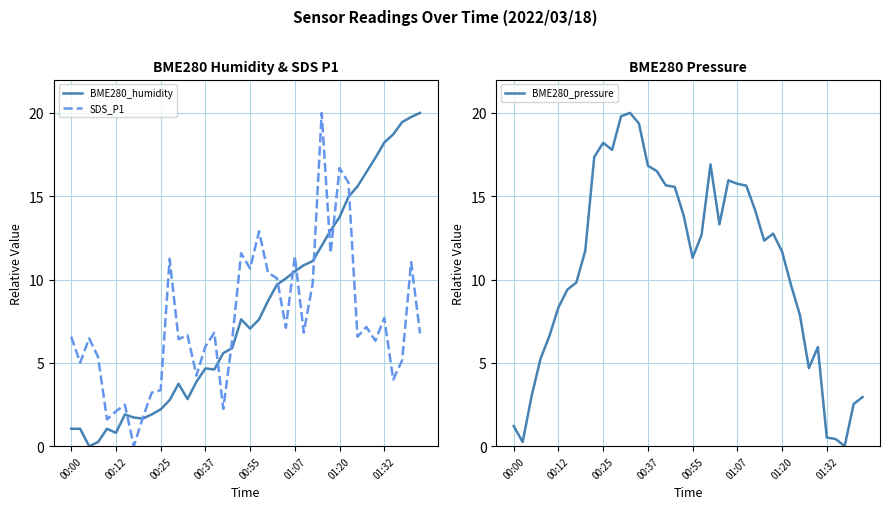

Where does the SDS_P1 series first go above 6?

00:00